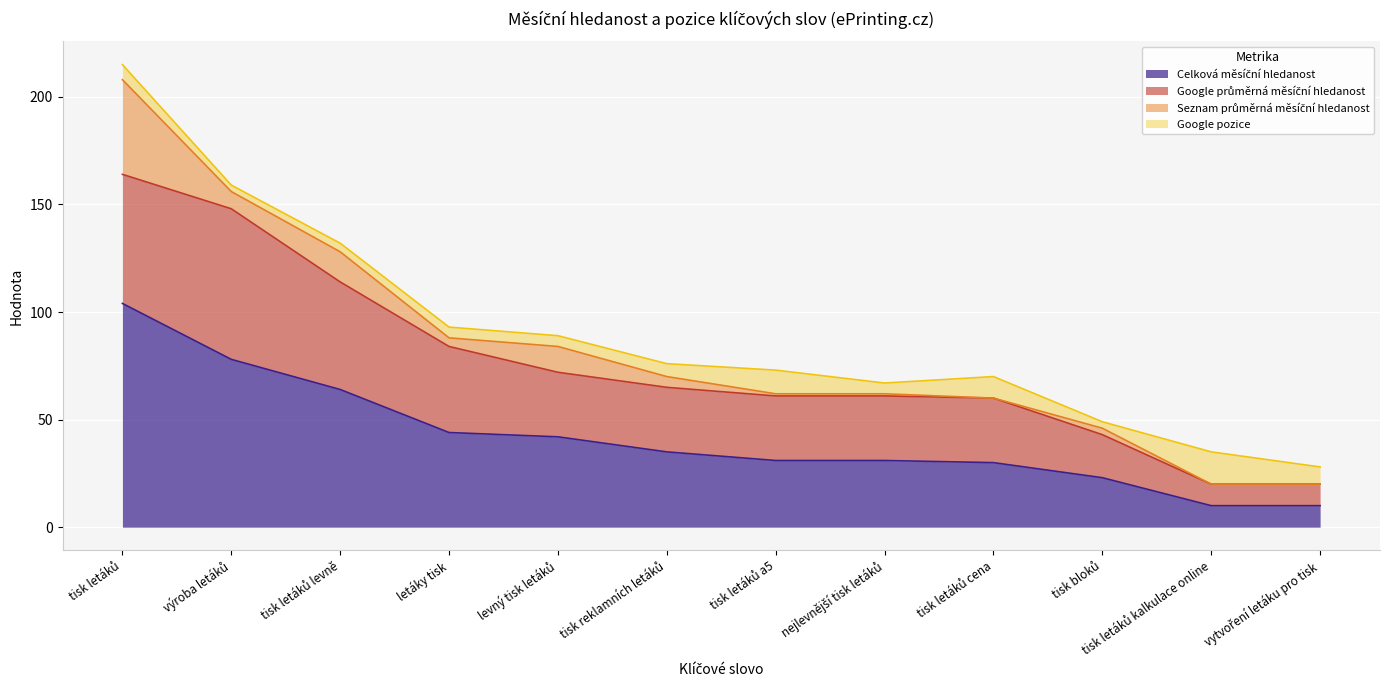

At which label is Google průměrná měsíční hledanost closest to 40?

letáky tisk